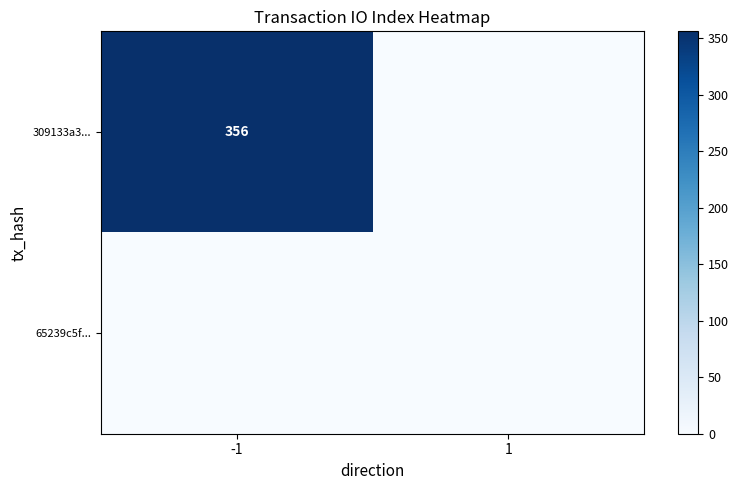

At which category is the sum across all series the highest?

-1